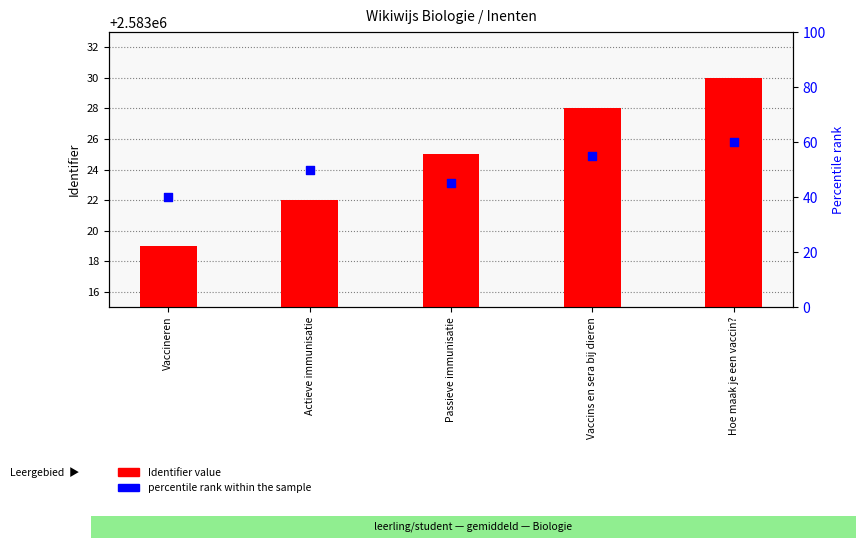

At how many categories does at least one series exceed 1355525?

5